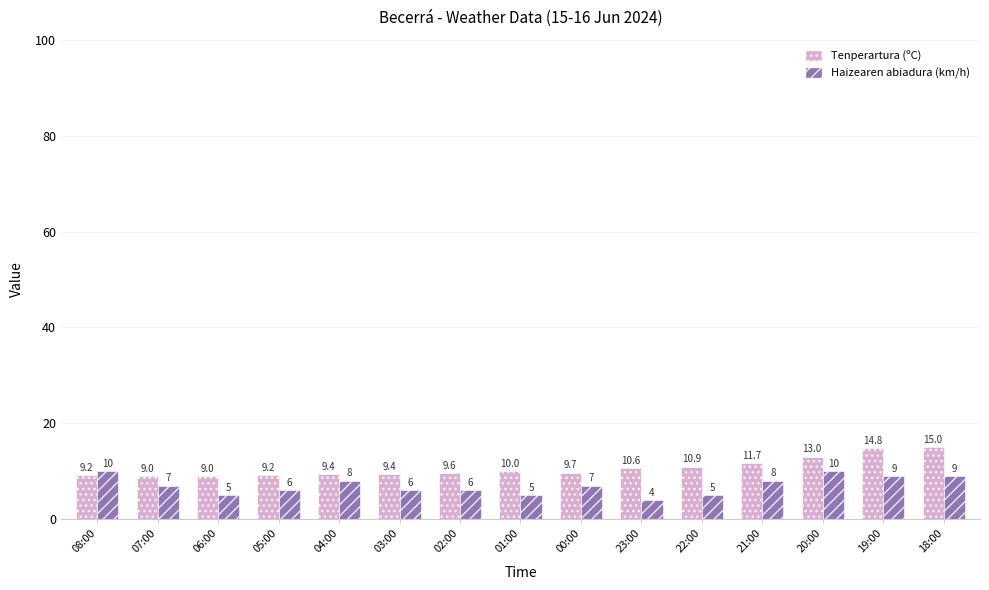

Which series has the largest total across all categories?

Tenperartura (ºC)